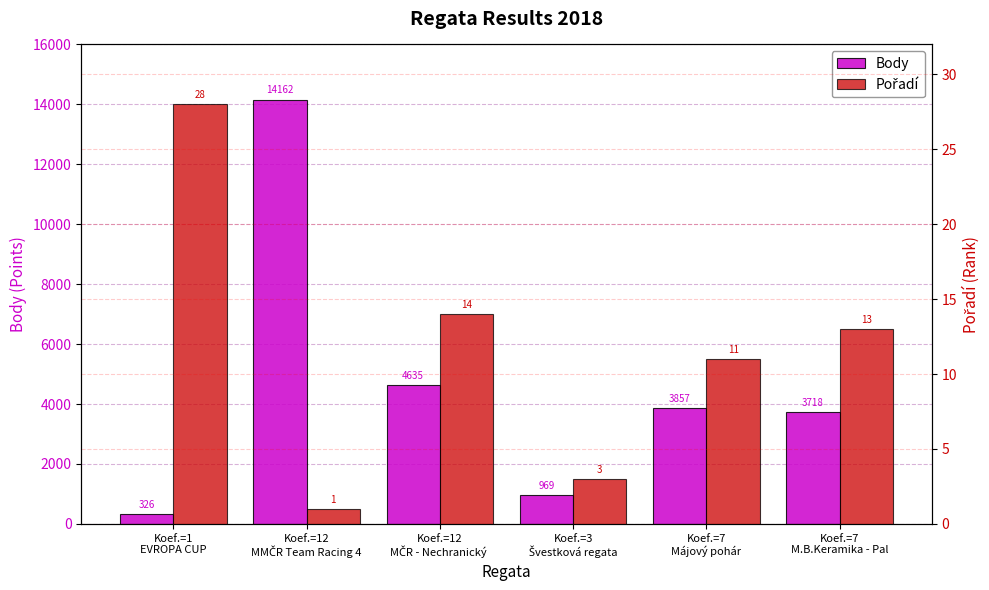

What is the total value across all series at Koef.=3
Švestková regata?

972